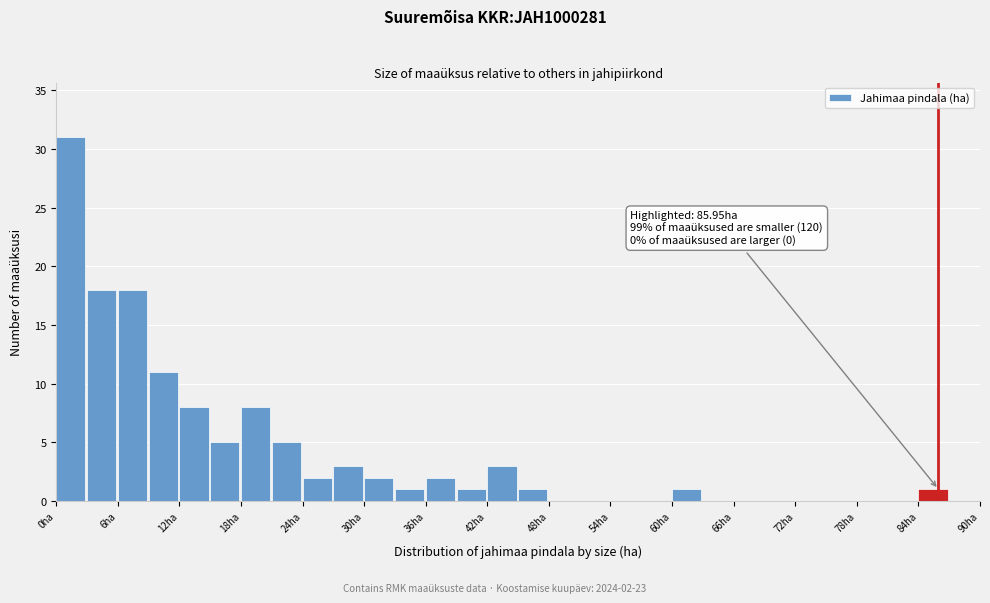

Around what value on the x-axis is the tallest bar? Give the approximate position of its centre, as read against the axis.

1